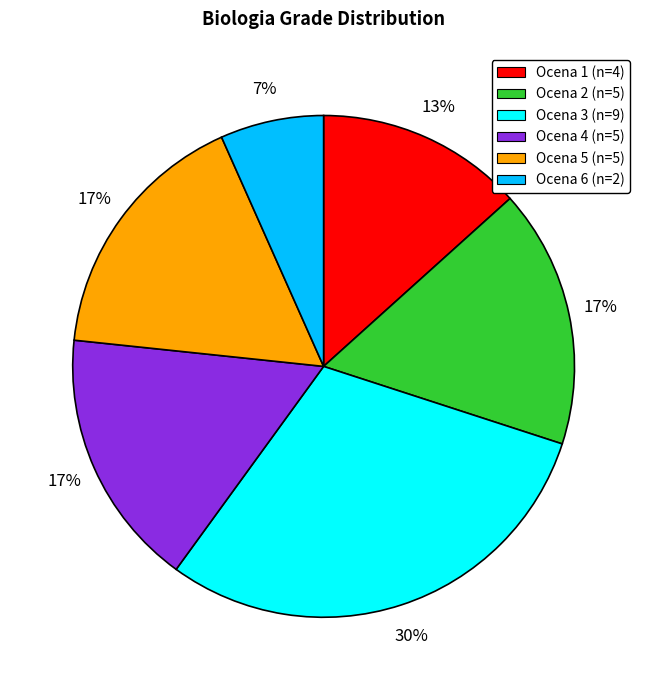

What is the largest slice in the pie chart?

Ocena 3 (n=9)